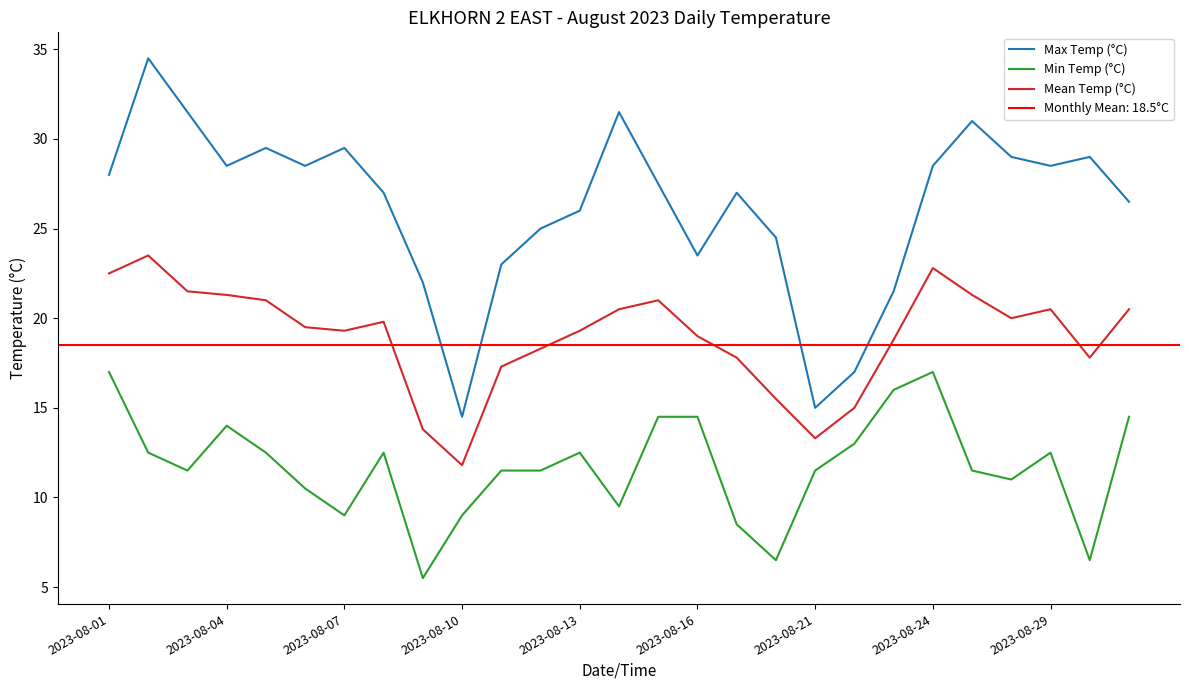

True or false: Max Temp (°C) and Min Temp (°C) cross at least once.

False